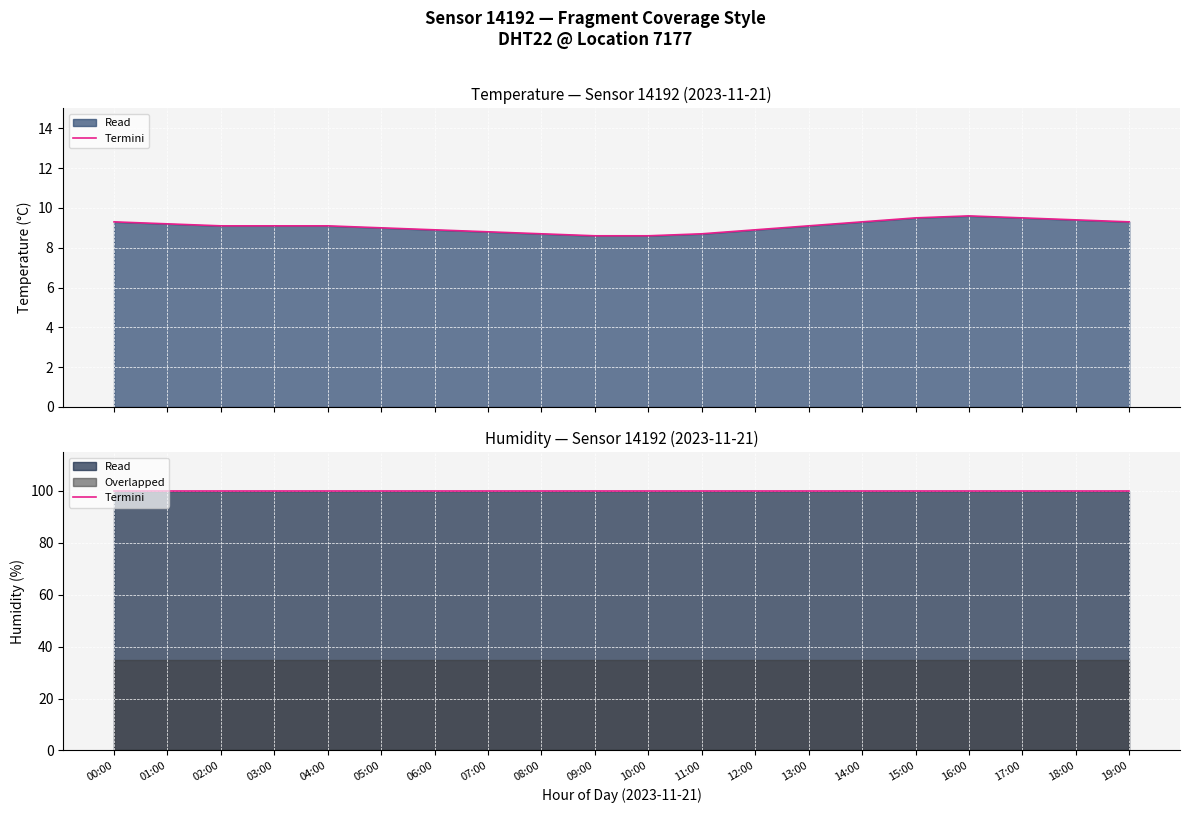

True or false: humidity (termini) and temperature (line) cross at least once.

False